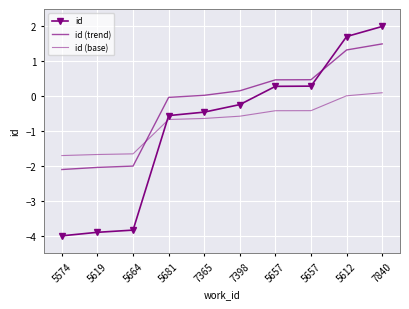

True or false: id (trend) and id intersect in this chart.

True